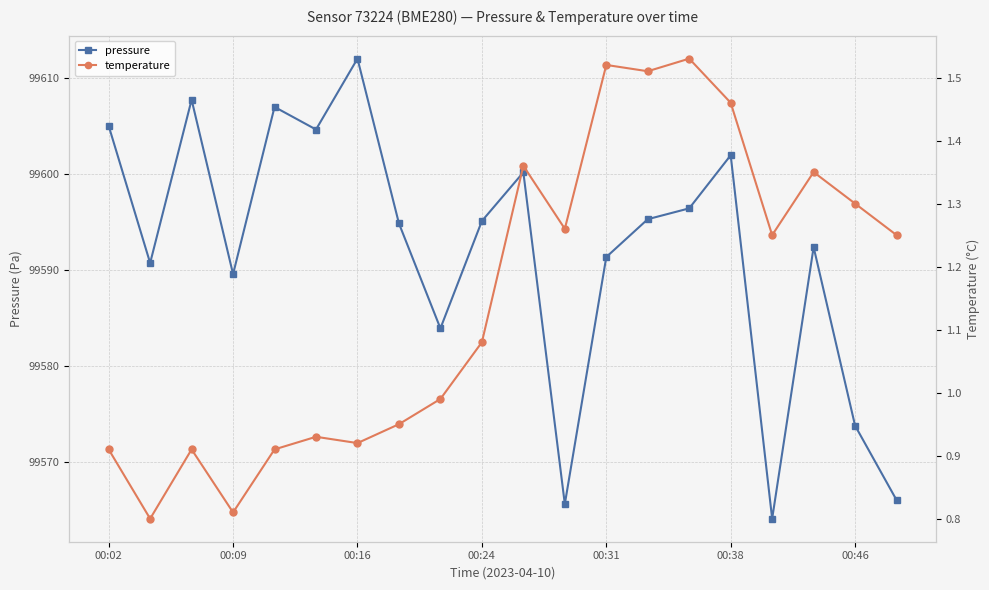

Which category has the highest value in the pressure series?

00:16